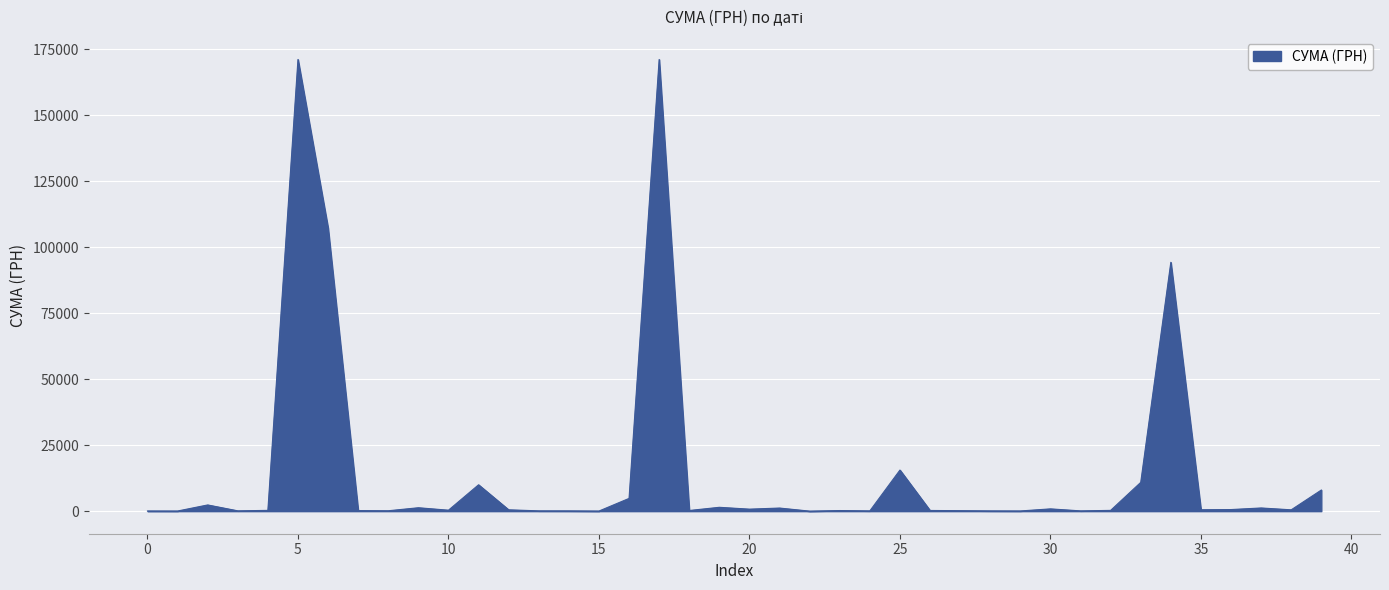

What is the greatest value displayed?

171147.0